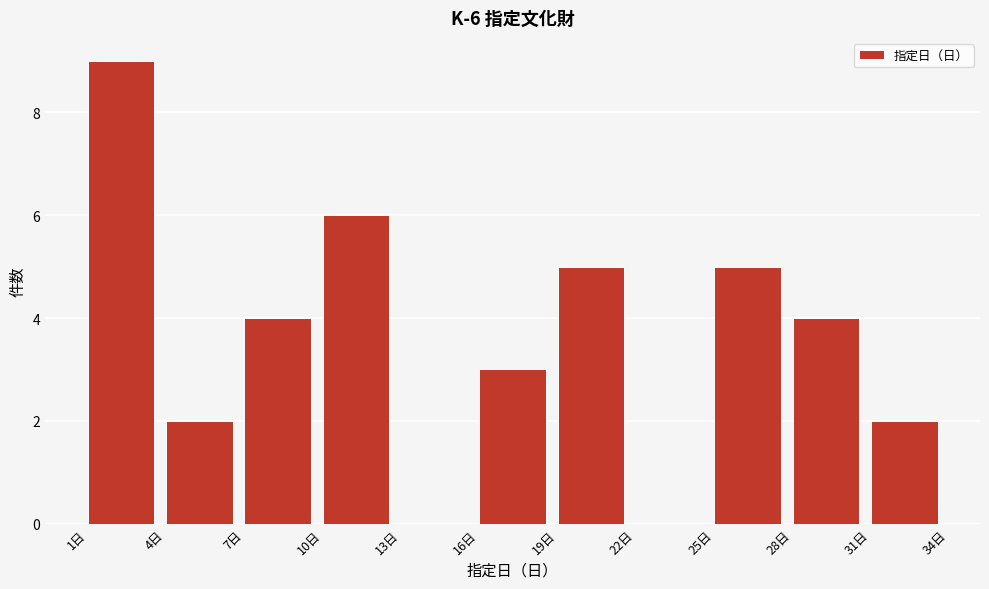

Which range on the x-axis has the tallest bar?

1 to 4